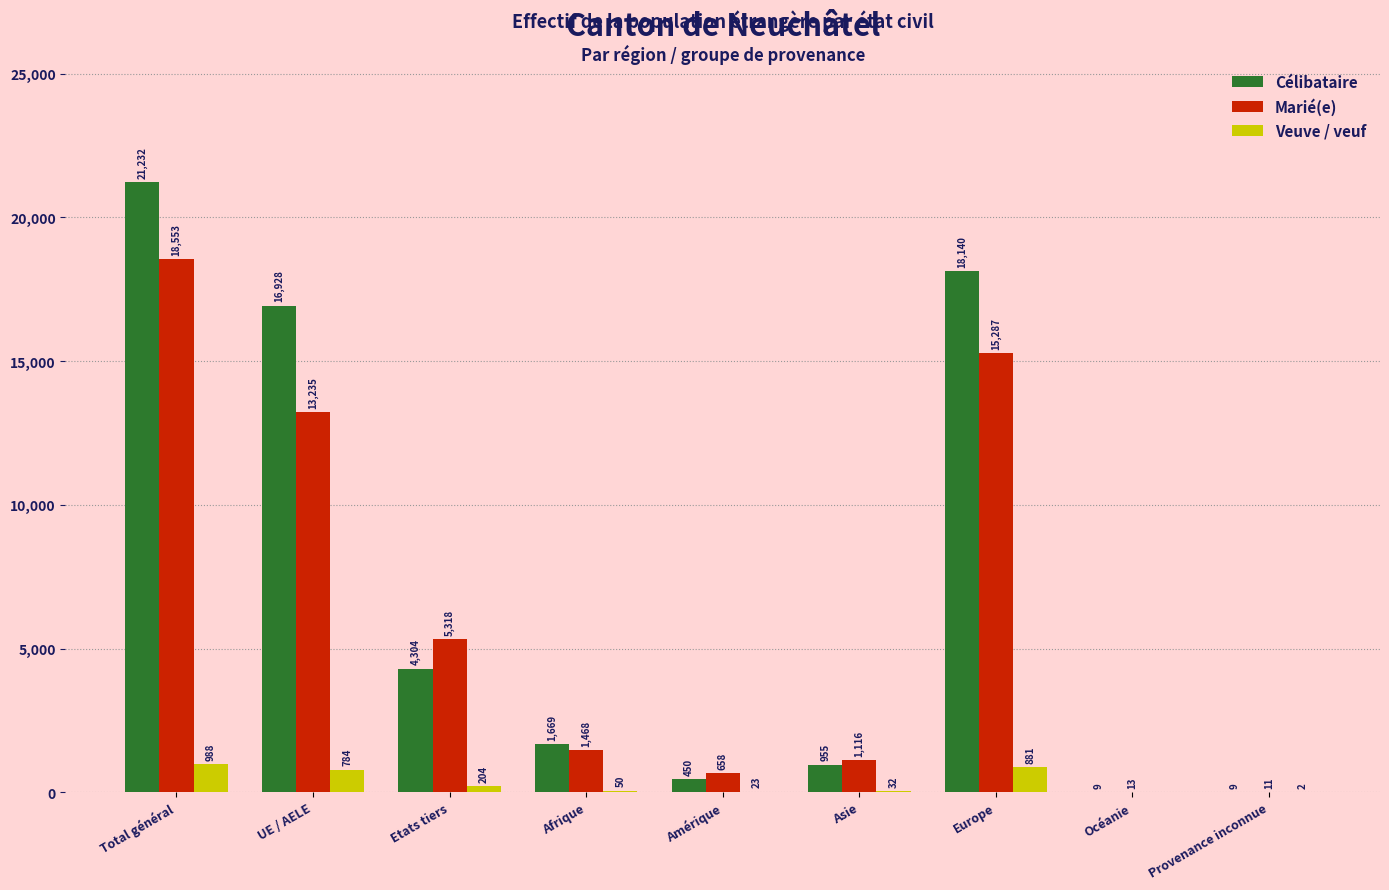

At which label does Marié(e) first exceed 1468?

Total général